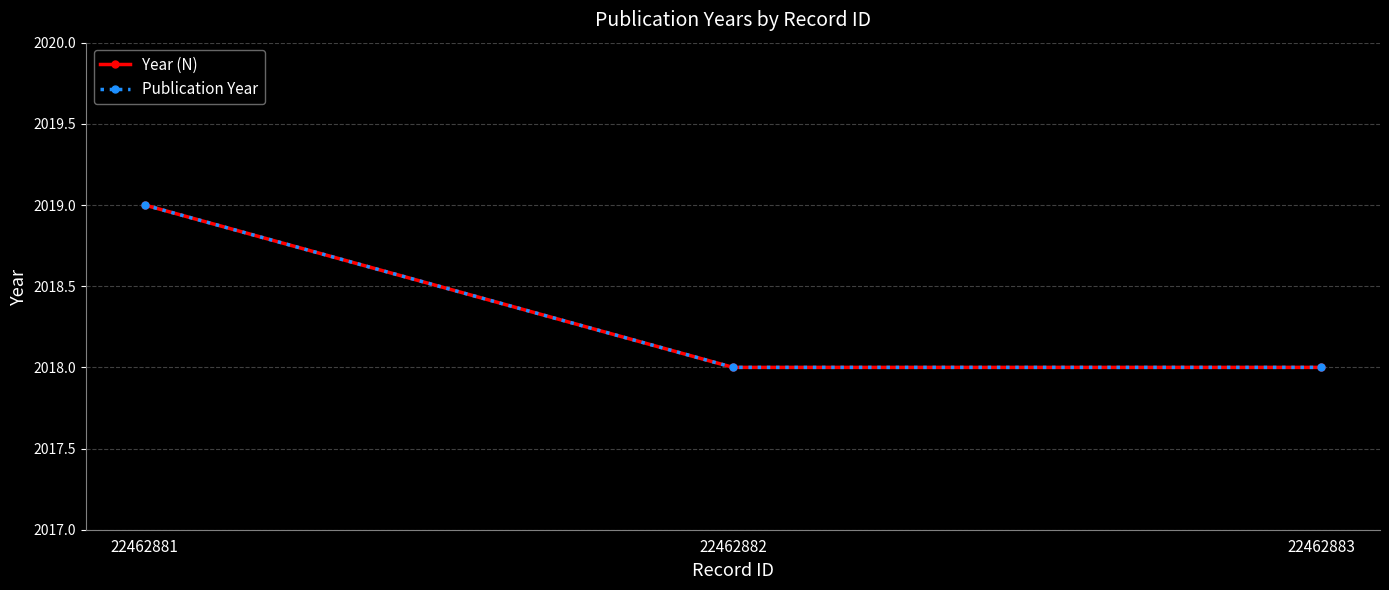

Does the chart have visible grid lines?

Yes